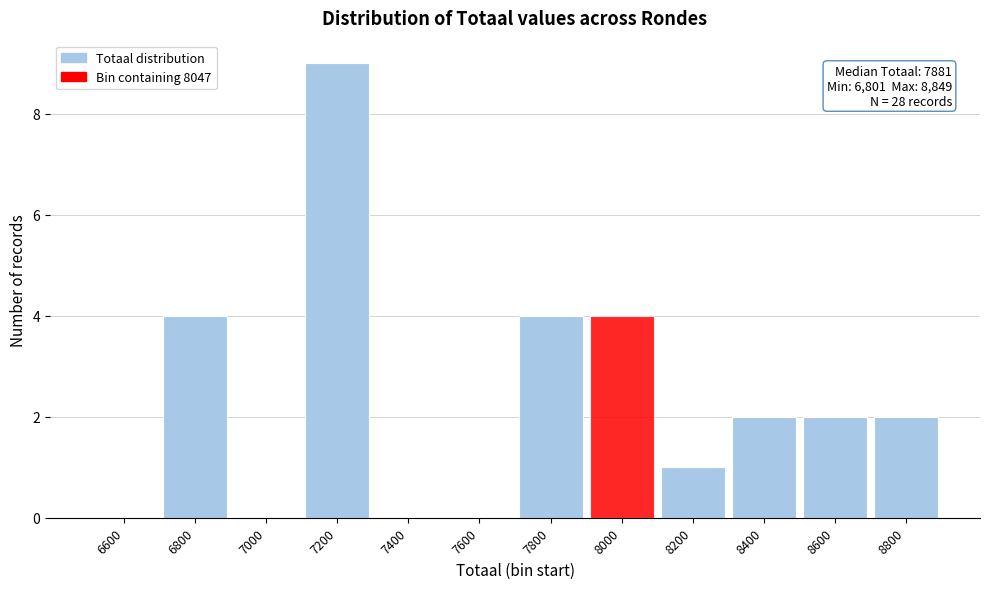

Reading left to right, transcribe all the data shown in this chart.

6600=0	6800=4	7000=0	7200=9	7400=0	7600=0	7800=4	8000=4	8200=1	8400=2	8600=2	8800=2